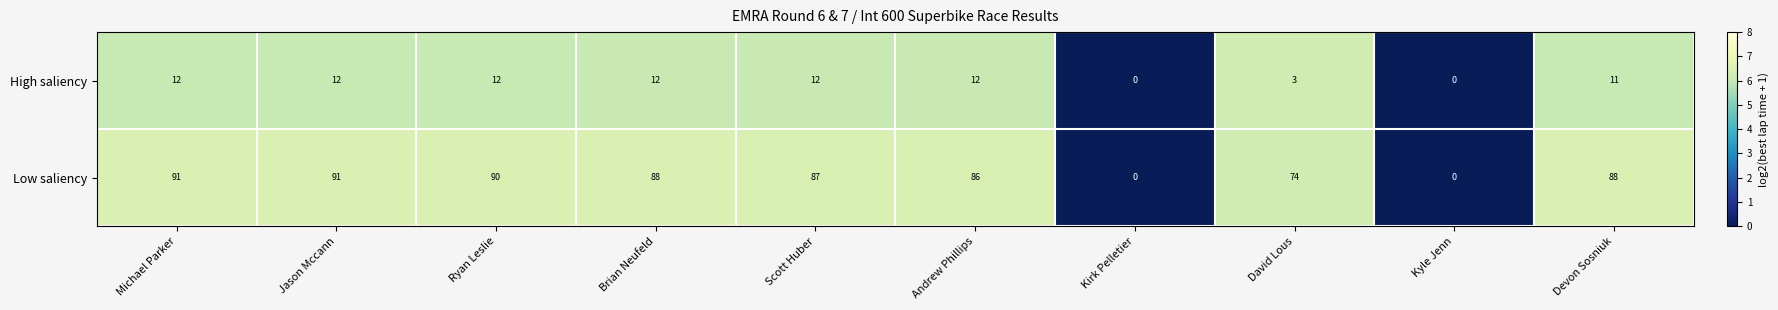

Reading left to right, what are all the values shown in this chart?

High saliency: Michael Parker=12	Jason Mccann=12	Ryan Leslie=12	Brian Neufeld=12	Scott Huber=12	Andrew Phillips=12	Kirk Pelletier=0	David Lous=3	Kyle Jenn=0	Devon Sosniuk=11
Low saliency: Michael Parker=91	Jason Mccann=91	Ryan Leslie=90	Brian Neufeld=88	Scott Huber=87	Andrew Phillips=86	Kirk Pelletier=0	David Lous=74	Kyle Jenn=0	Devon Sosniuk=88